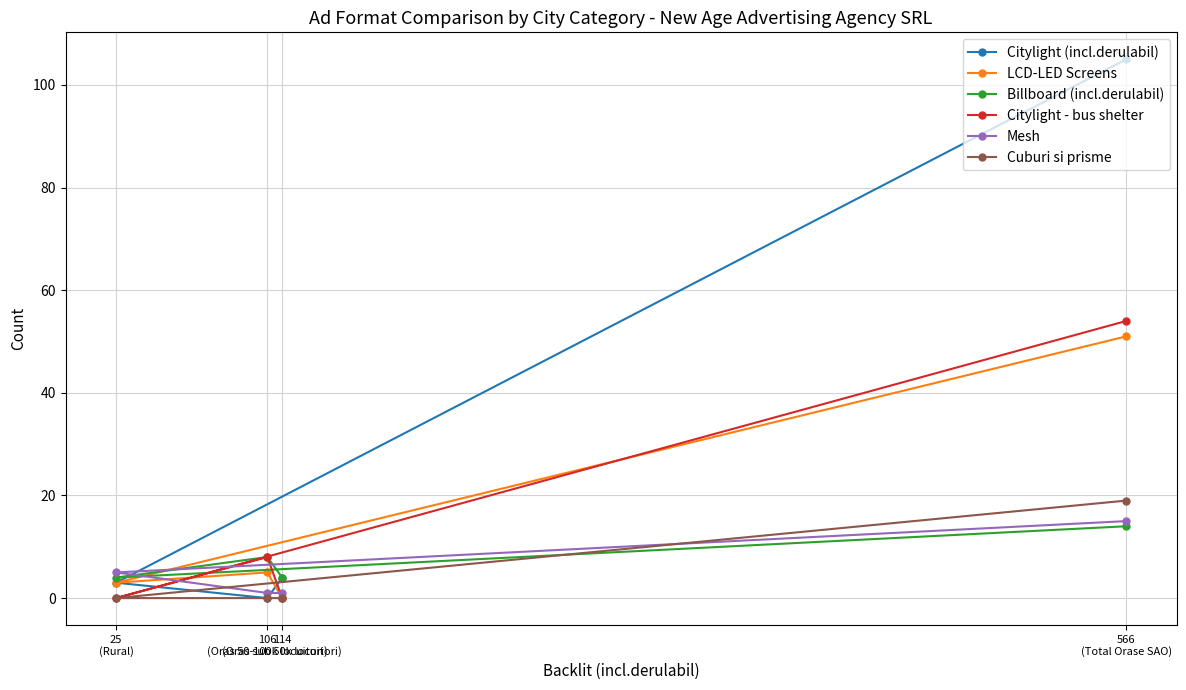

True or false: Mesh has more than 0 interior local peaks.

False